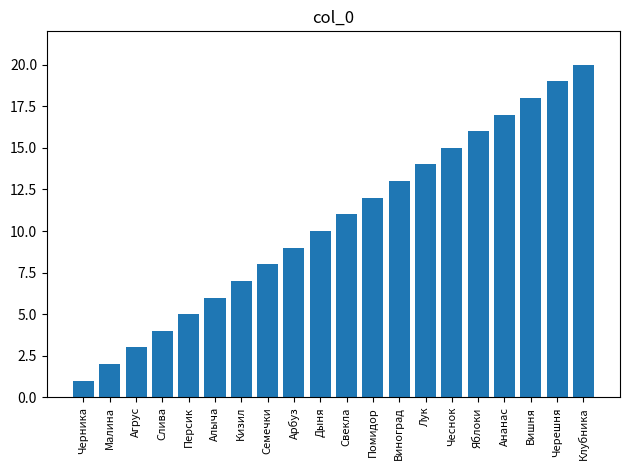

Is it true that the value at Дыня is 6?

False